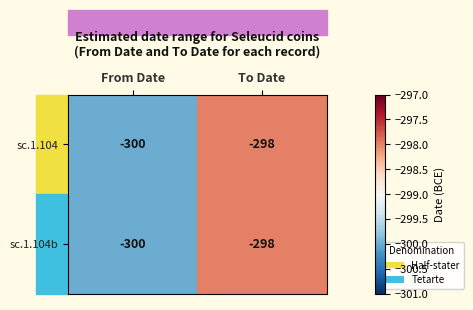

What value does the sc.1.104 series have at From Date?

-300